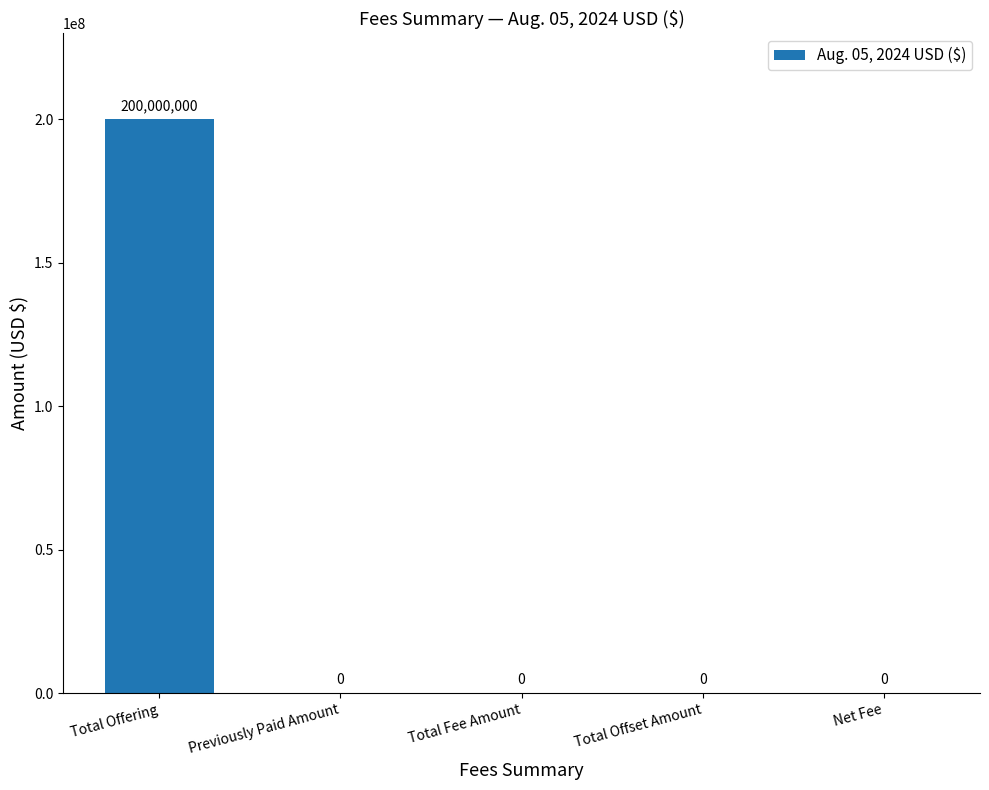

Read the value at Total Offering, to the nearest 50.

200000000